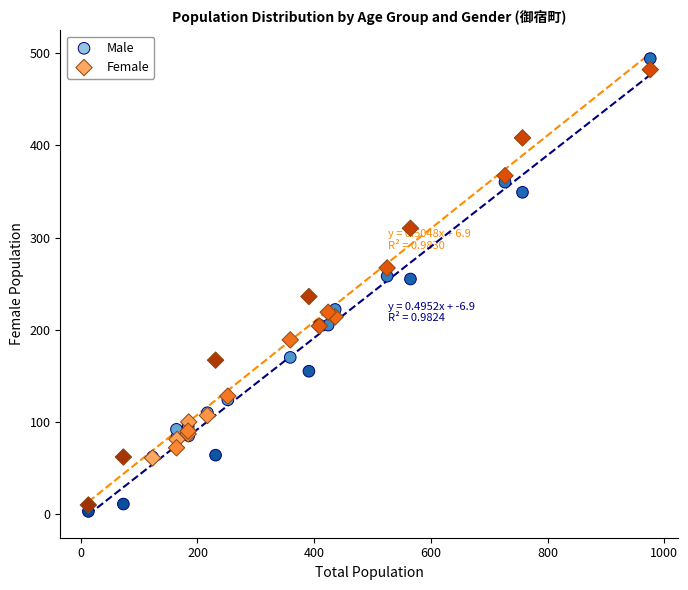

Which series has the widest spread of Y values?

Male